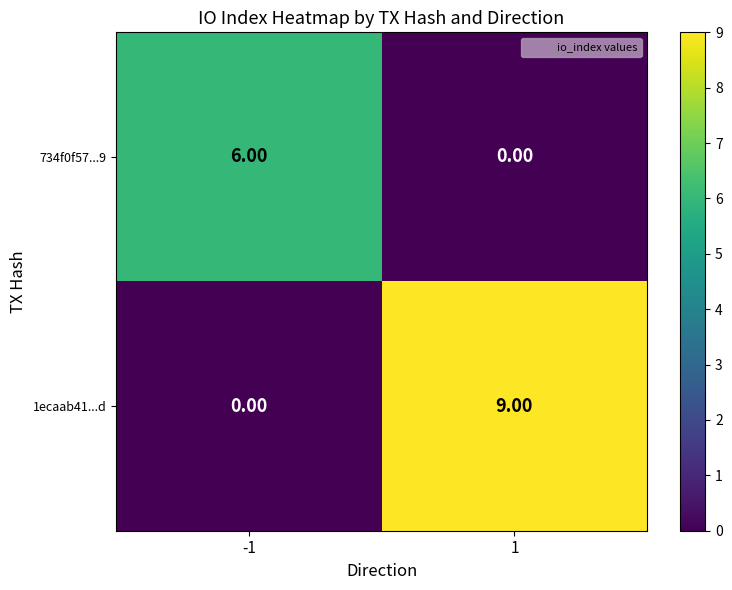

Rank the series at -1 from highest to lowest value.

734f0f57...9, 1ecaab41...d